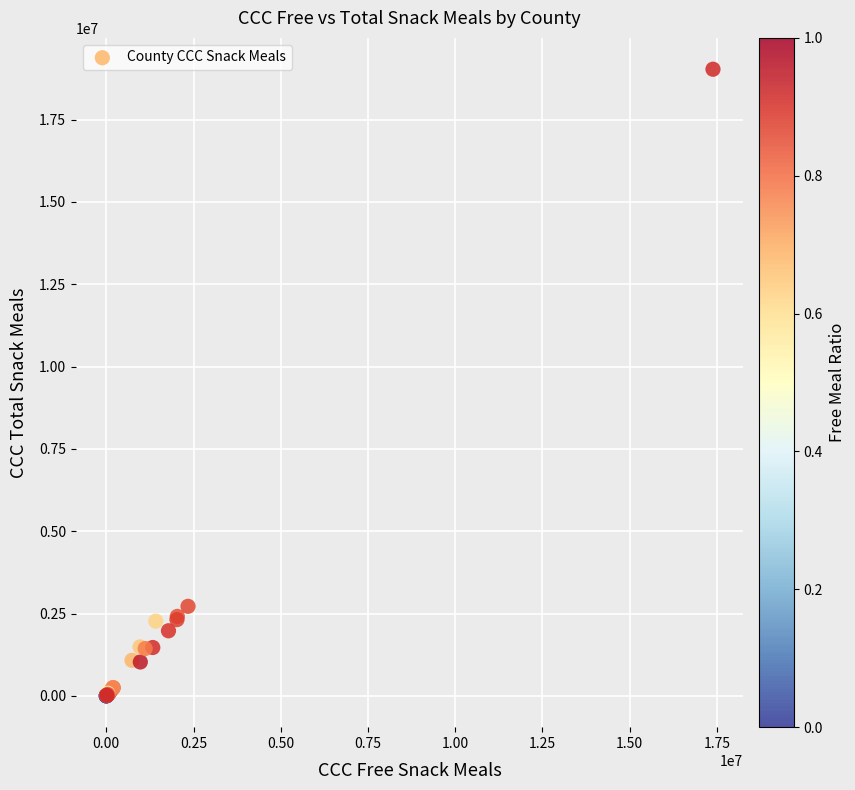

What Y value in the scatter plot is closest to 9515340?

2718590